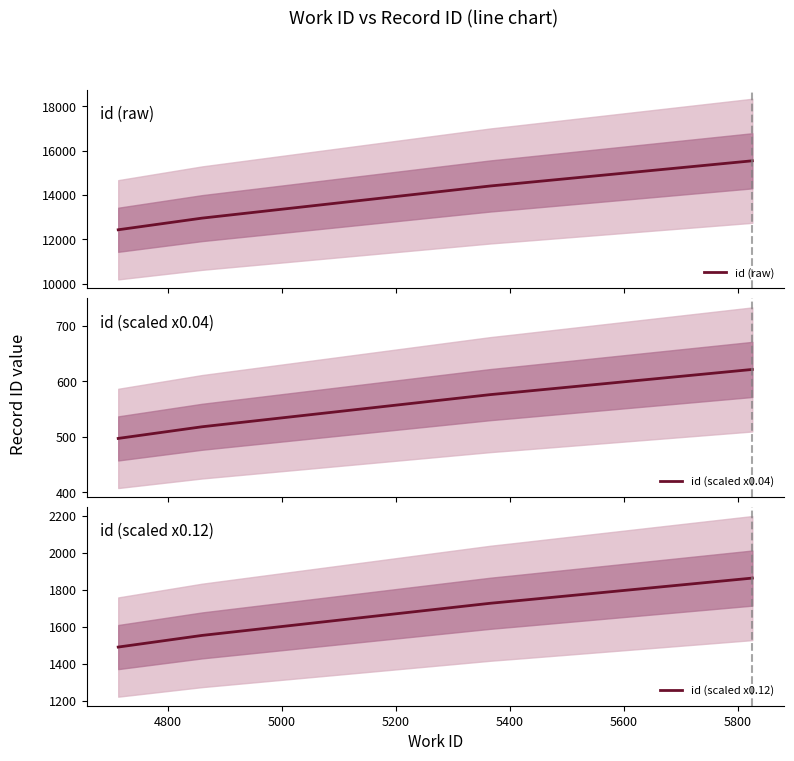

What is the maximum value for id (raw)?

15542